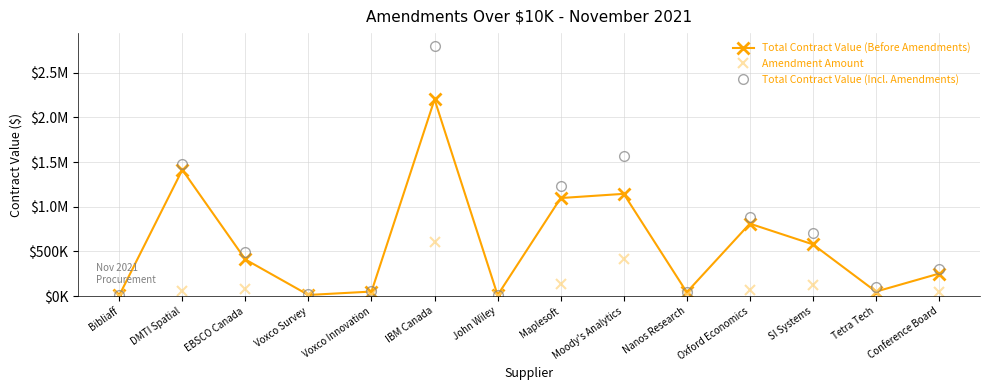

What is the difference between the Total Contract Value (Before Amendments) values at Maplesoft and Conference Board?

845993.5